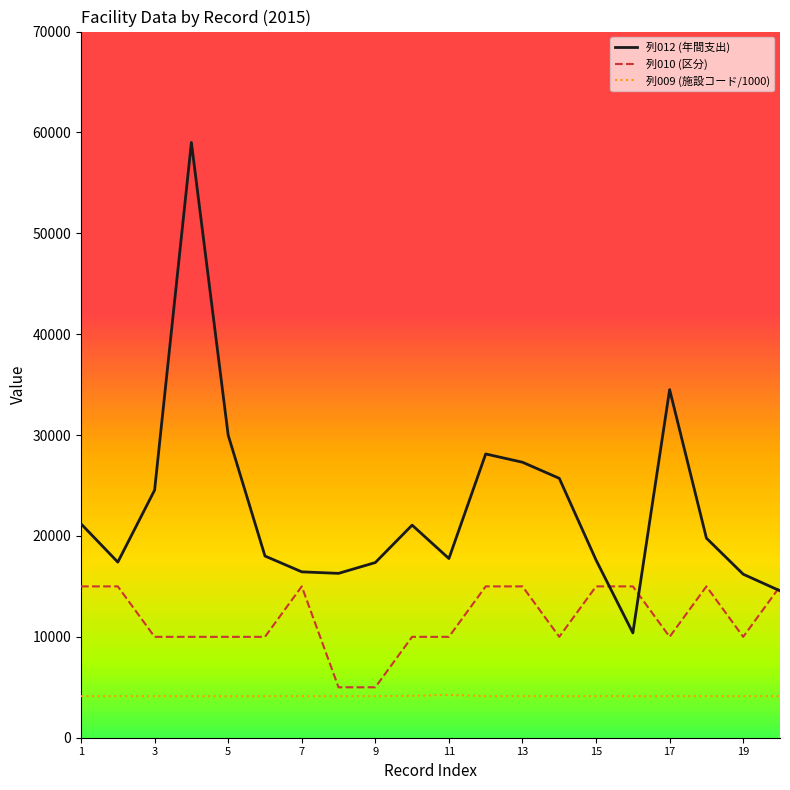

Is the value of 列009 (施設コード/1000) at 15 greater than the value of 列010 (区分) at 7?

No